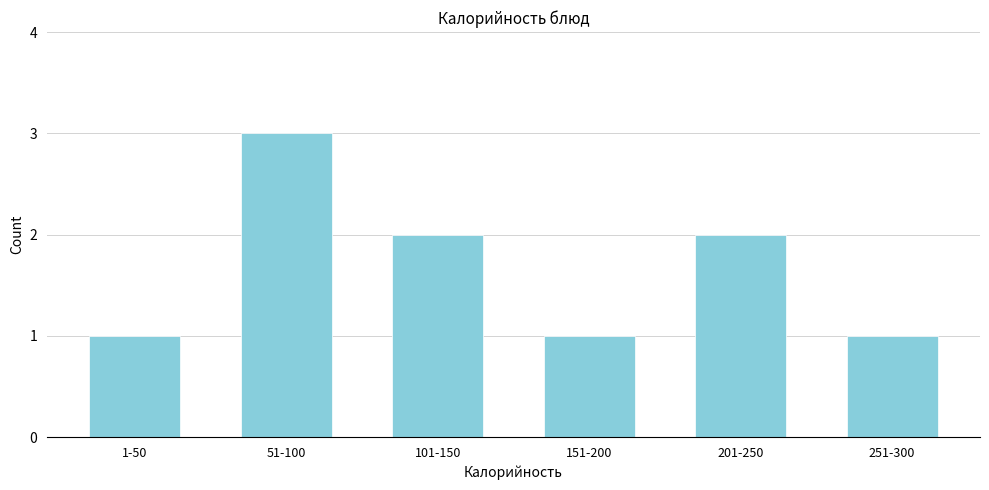

Reading left to right, transcribe all the data shown in this chart.

1	3	2	1	2	1